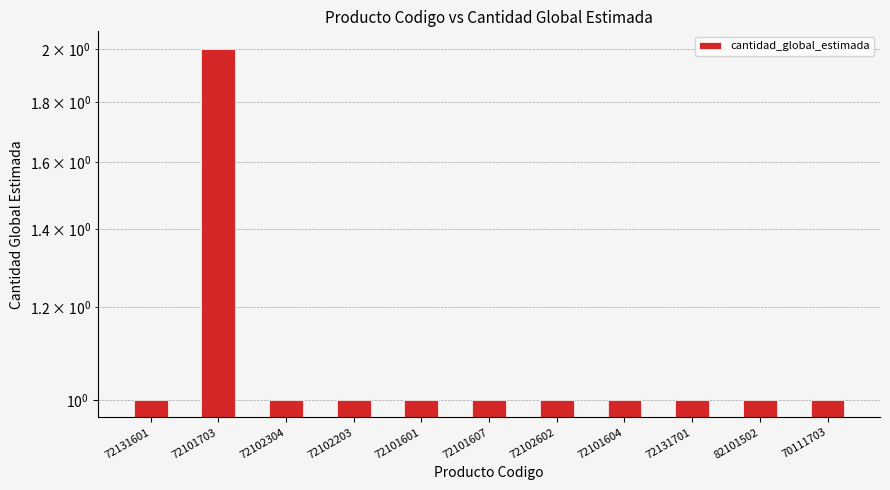

What is the sum of the values at 72101607 and 72131601?

2